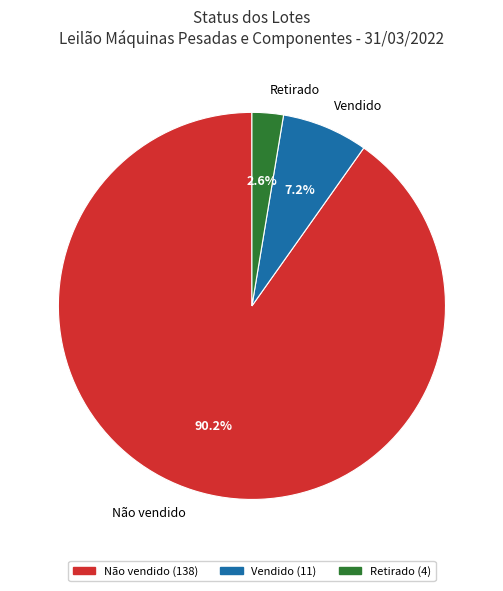

True or false: Não vendido accounts for 99% of the total.

False